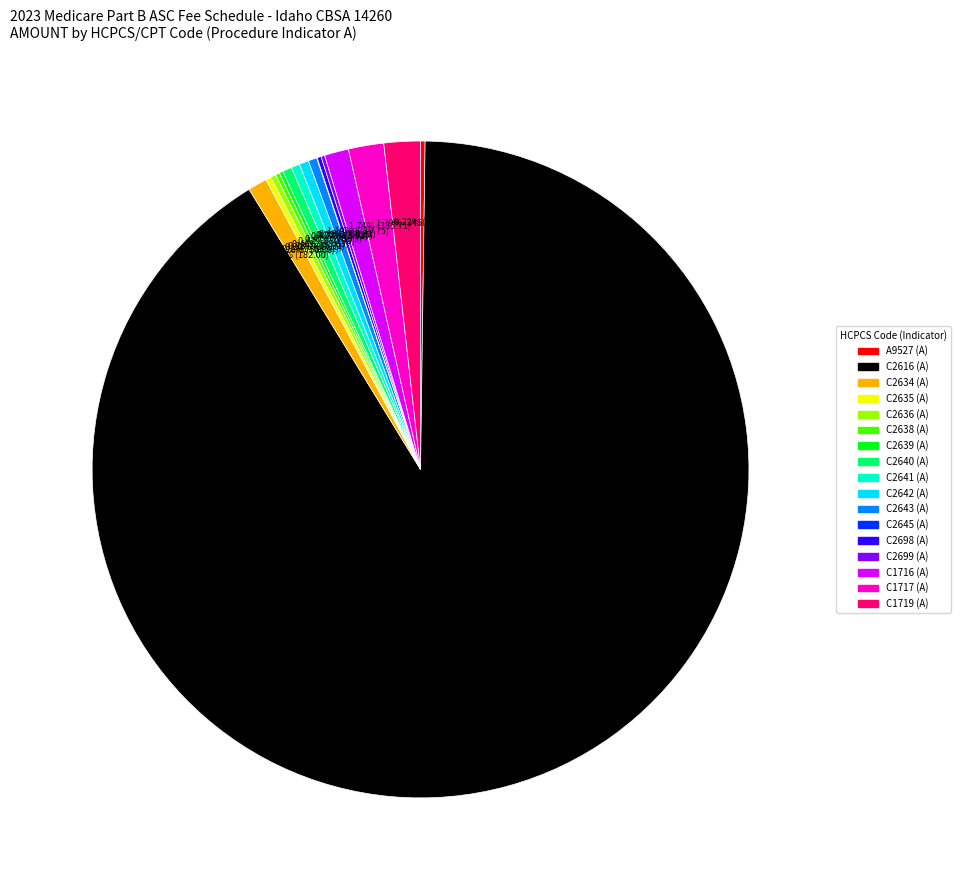

Is there a majority slice in this chart?

Yes